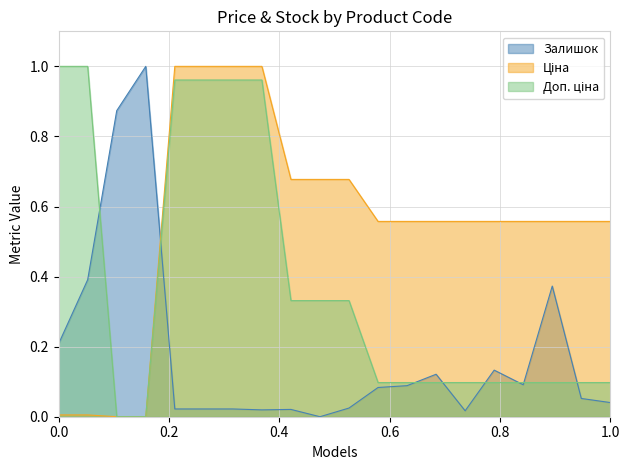

True or false: Залишок has a value of 0.3 at 0.0.

False